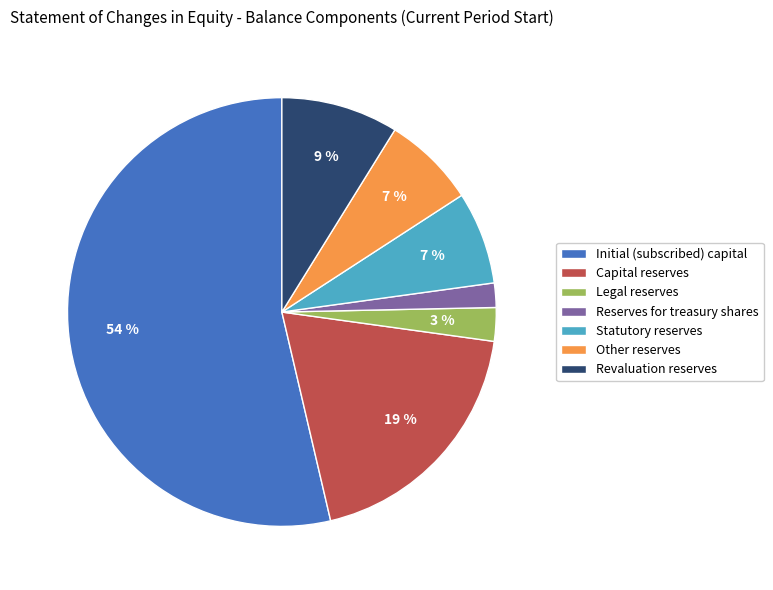

Which category has the smallest portion of the pie?

Reserves for treasury shares